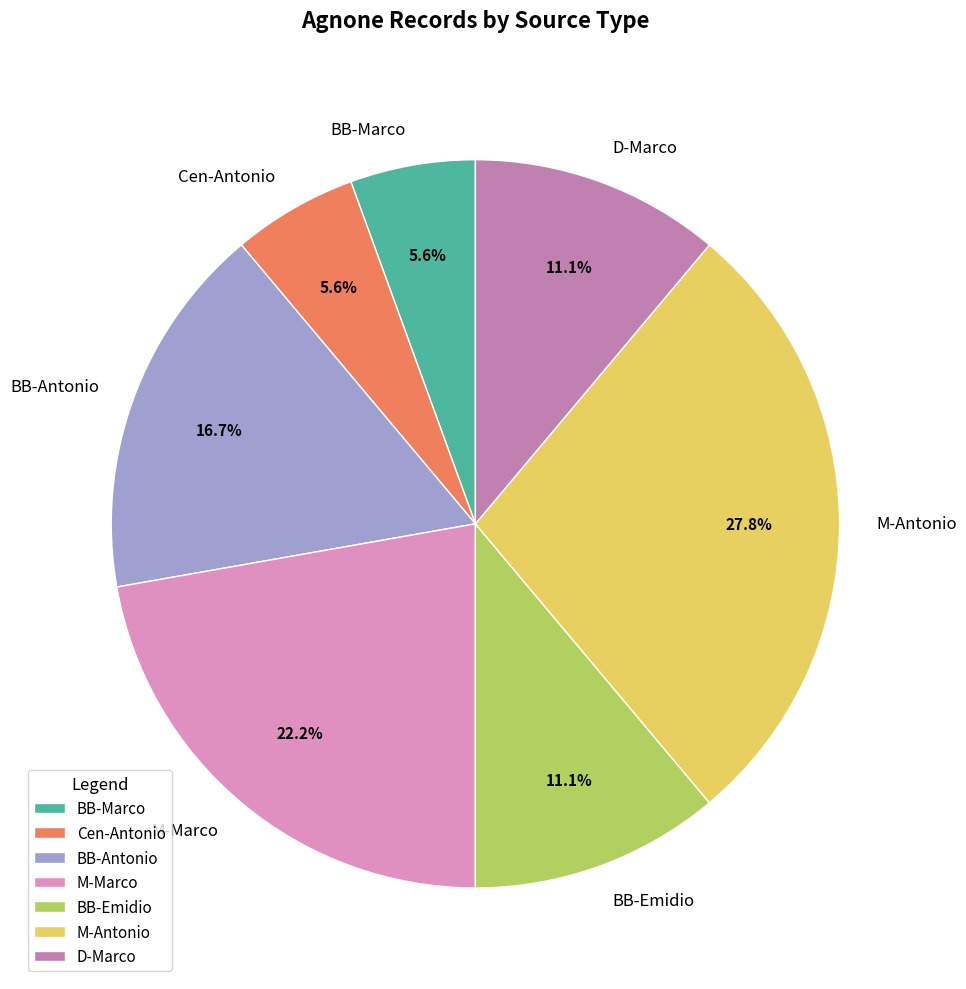

To the nearest percent, what percentage of the pie is BB-Emidio?

11%